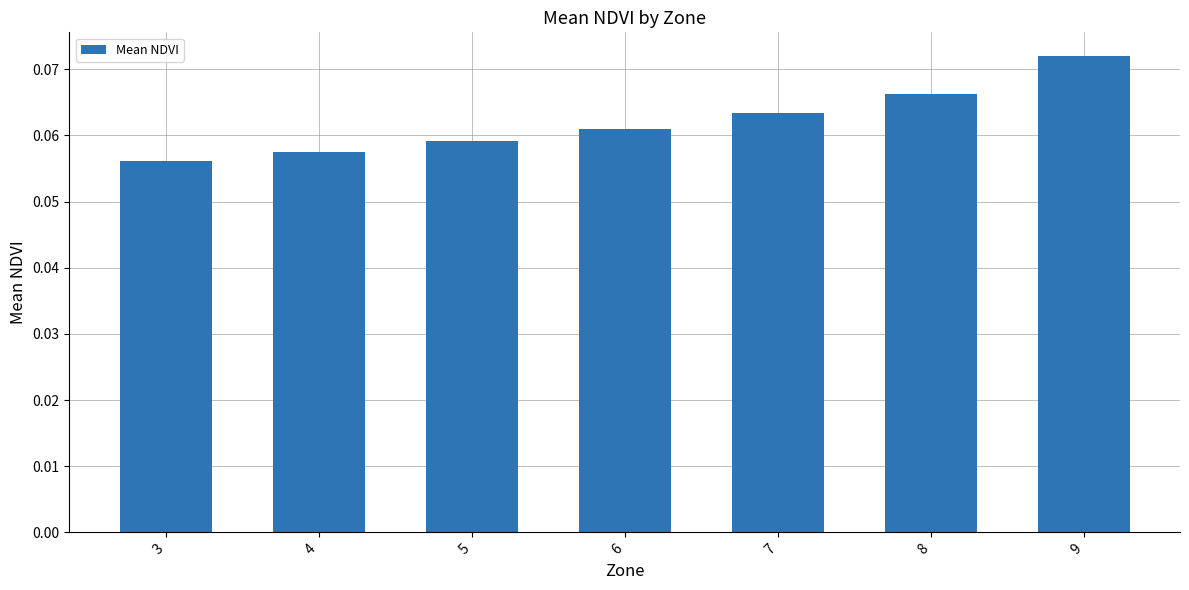

What is the sum of all values?

0.4